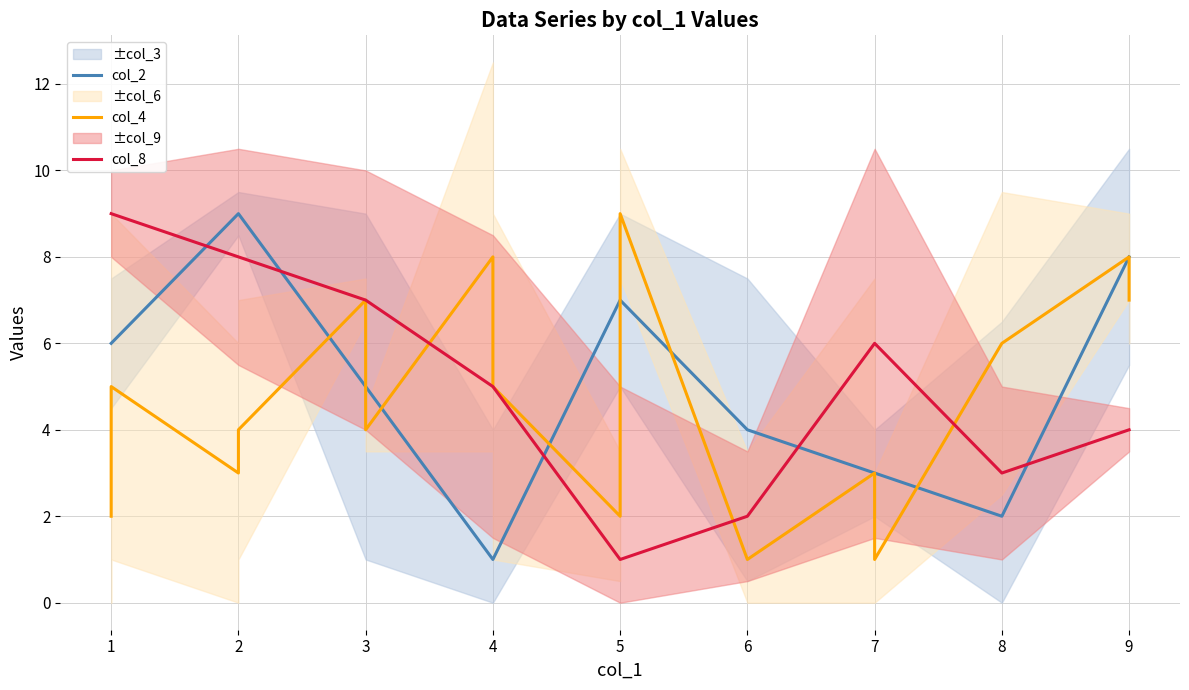

Which category has the lowest value across all series?

4